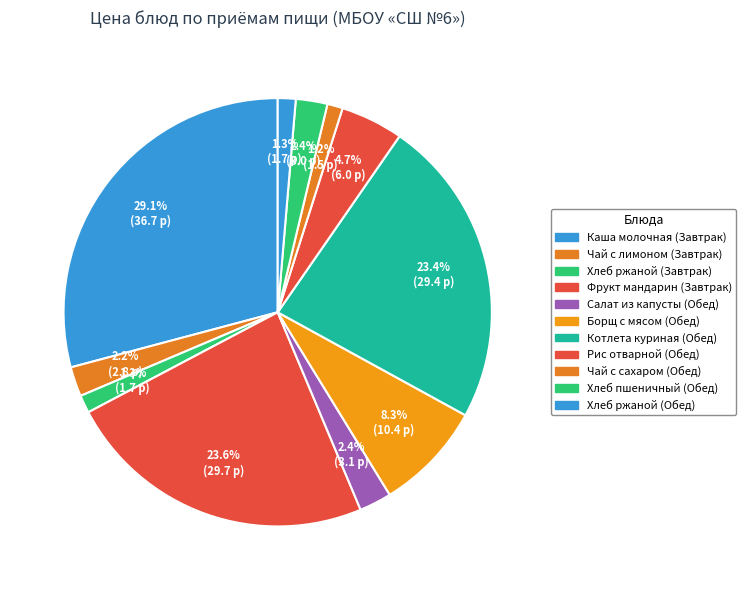

Is it true that Рис отварной (Обед) is 1% of the pie?

False